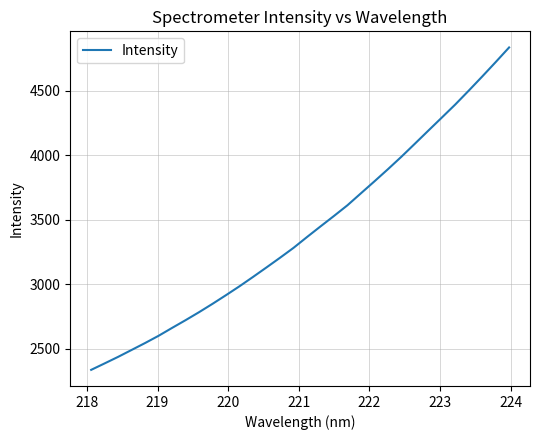

What is the maximum value shown in the chart?

4833.8